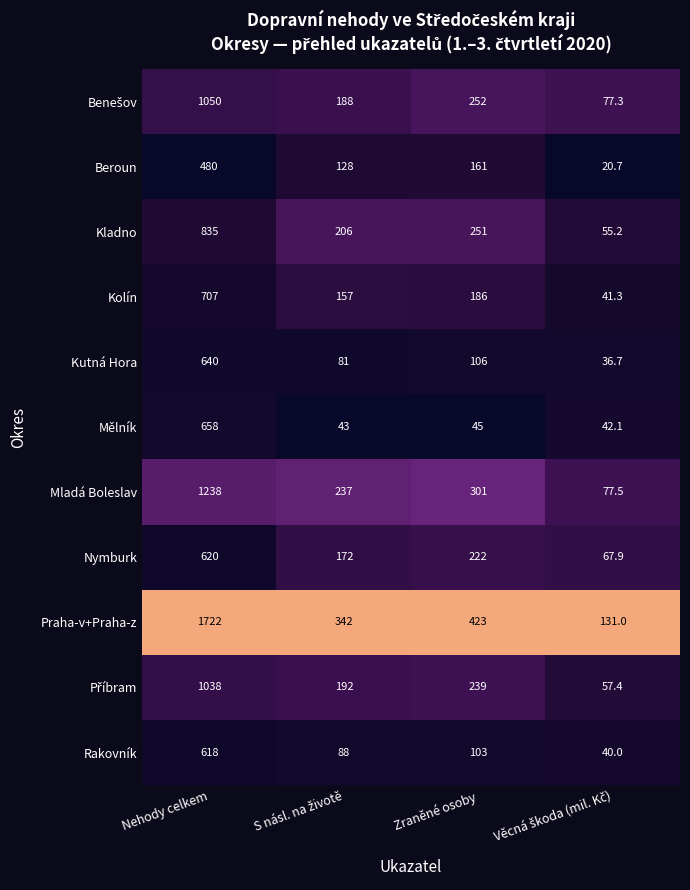

At which category does the chart reach its peak across all series?

Nehody celkem